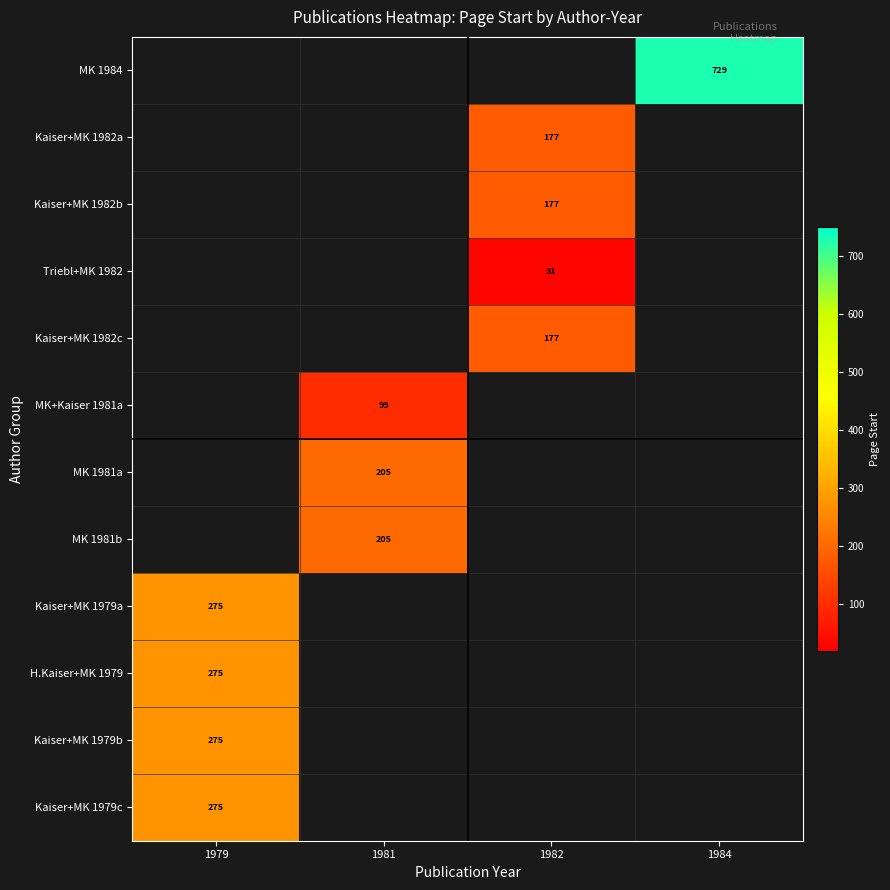

Is the value of Triebl+MK 1982 at 1982 greater than the value of Kaiser+MK 1979c at 1979?

No